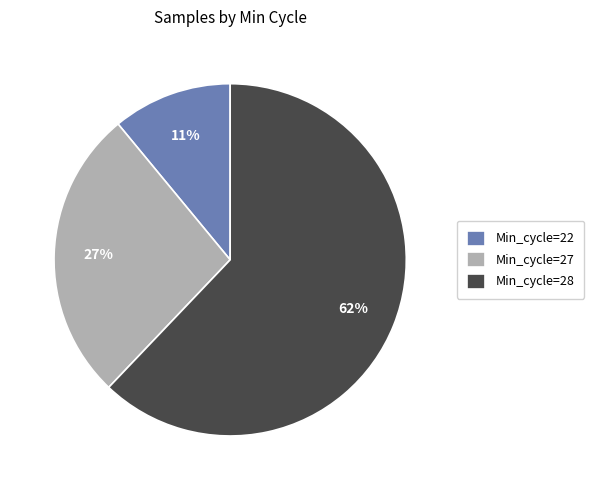

True or false: Min_cycle=22 accounts for 1% of the total.

False